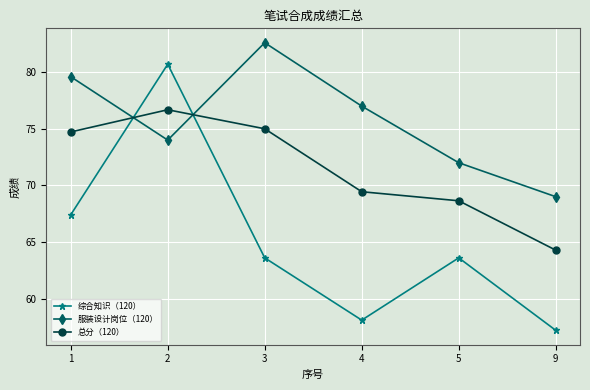

Where is the first local maximum for 服装设计岗位（120）?

3